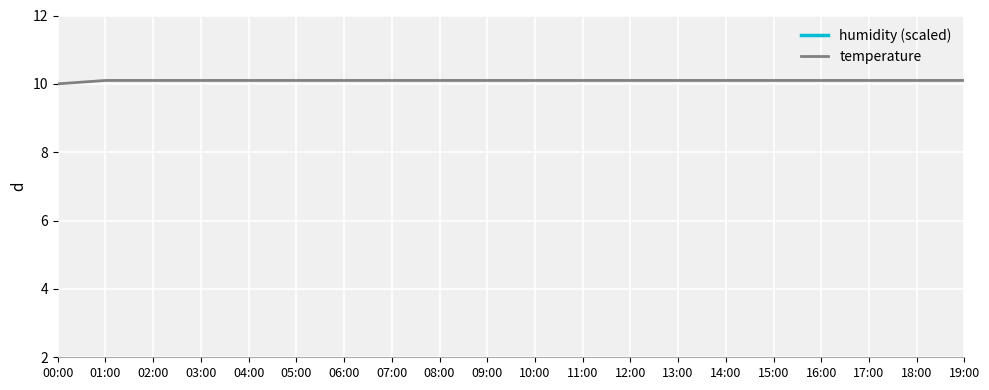

Reading left to right, list all the values displayed in this chart.

humidity (scaled): 1.1	1.1	1.1	1.1	1.1	1.1	1.1	1.1	1.1	1.1	1.1	1.1	1.1	1.1	1.1	1.1	1.1	1.1	1.1	1.1
temperature: 10.0	10.1	10.1	10.1	10.1	10.1	10.1	10.1	10.1	10.1	10.1	10.1	10.1	10.1	10.1	10.1	10.1	10.1	10.1	10.1